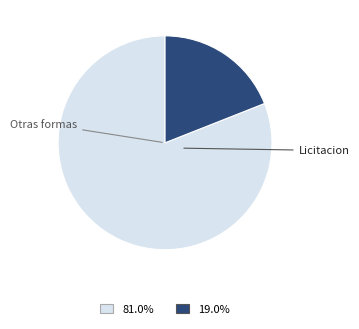

Is there a majority slice in this chart?

Yes